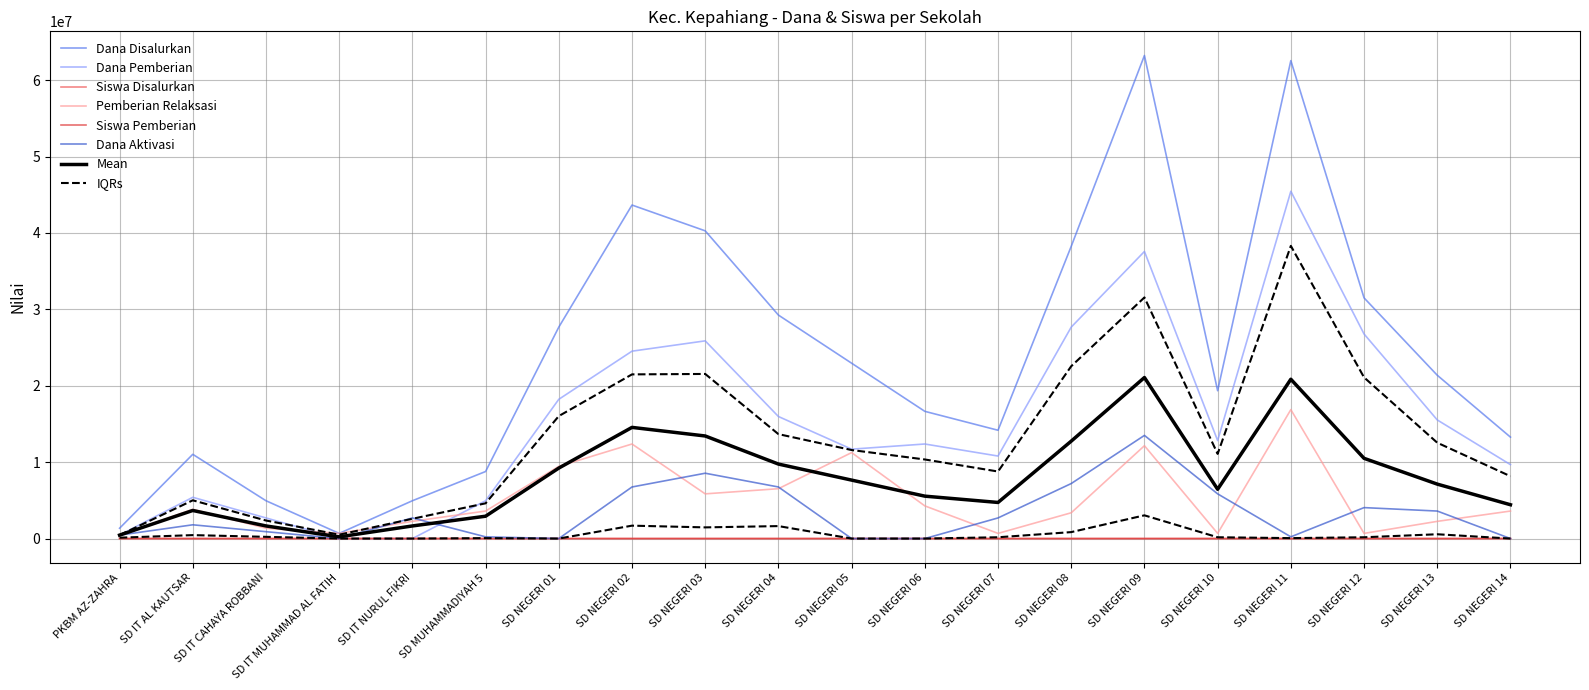

What position from the right is SD IT AL KAUTSAR?

19